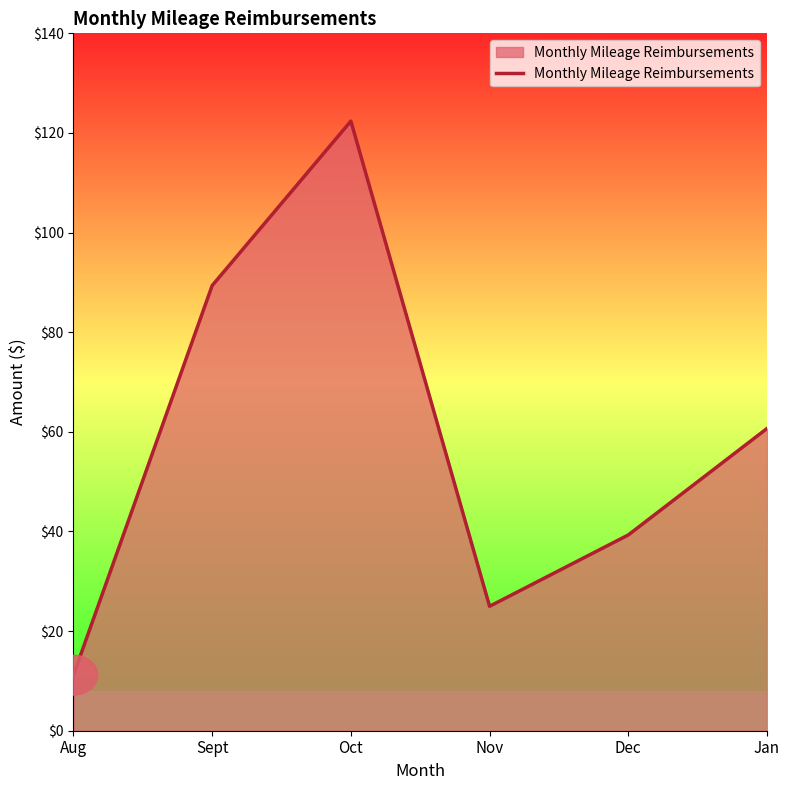

How many series are shown in this chart?

1